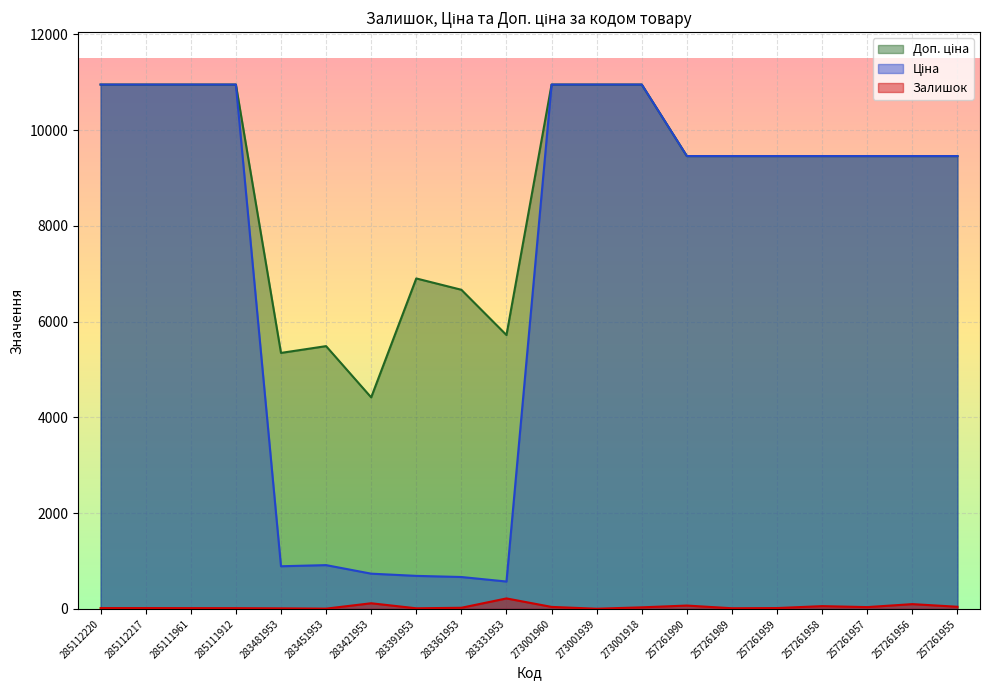

What is the sum of all Ціна values?

147347.3